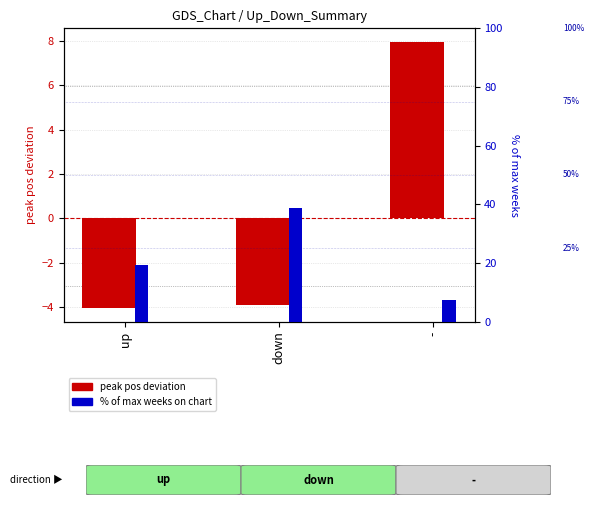

Reading left to right, what are all the values shown in this chart?

peak pos deviation: up=-4.0	down=-3.9	-=8.0
% of max weeks: up=19.4	down=38.8	-=7.3